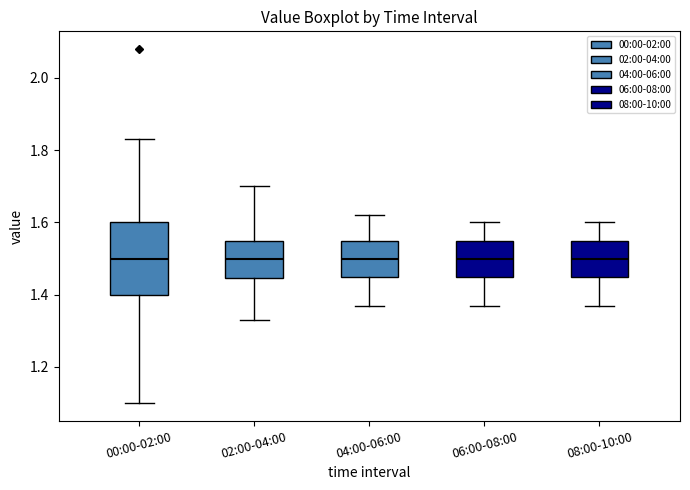

Where does the lower whisker of the box for 06:00-08:00 end on the y-axis? The values are not printed on the chart, so give them approximately, as read against the axis.

1.38